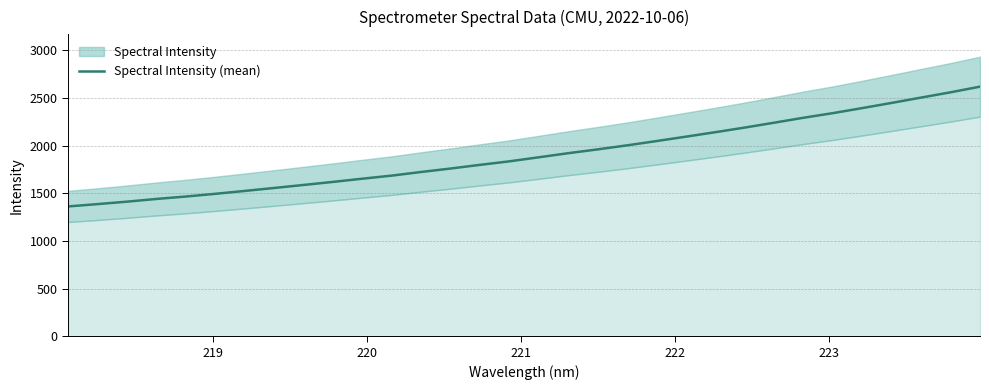

What is the minimum value for Spectral Intensity (mean)?

1362.9